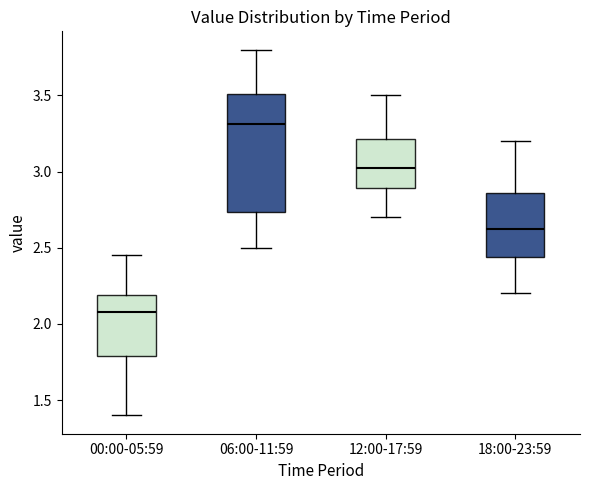

Where does the upper whisker of the box for 12:00-17:59 end on the y-axis? The values are not printed on the chart, so give them approximately, as read against the axis.

3.50